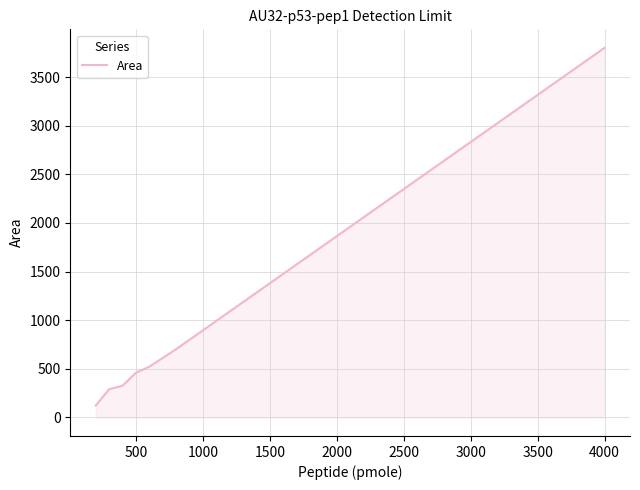

True or false: there are more than 2 points higher than both neighbors.

False